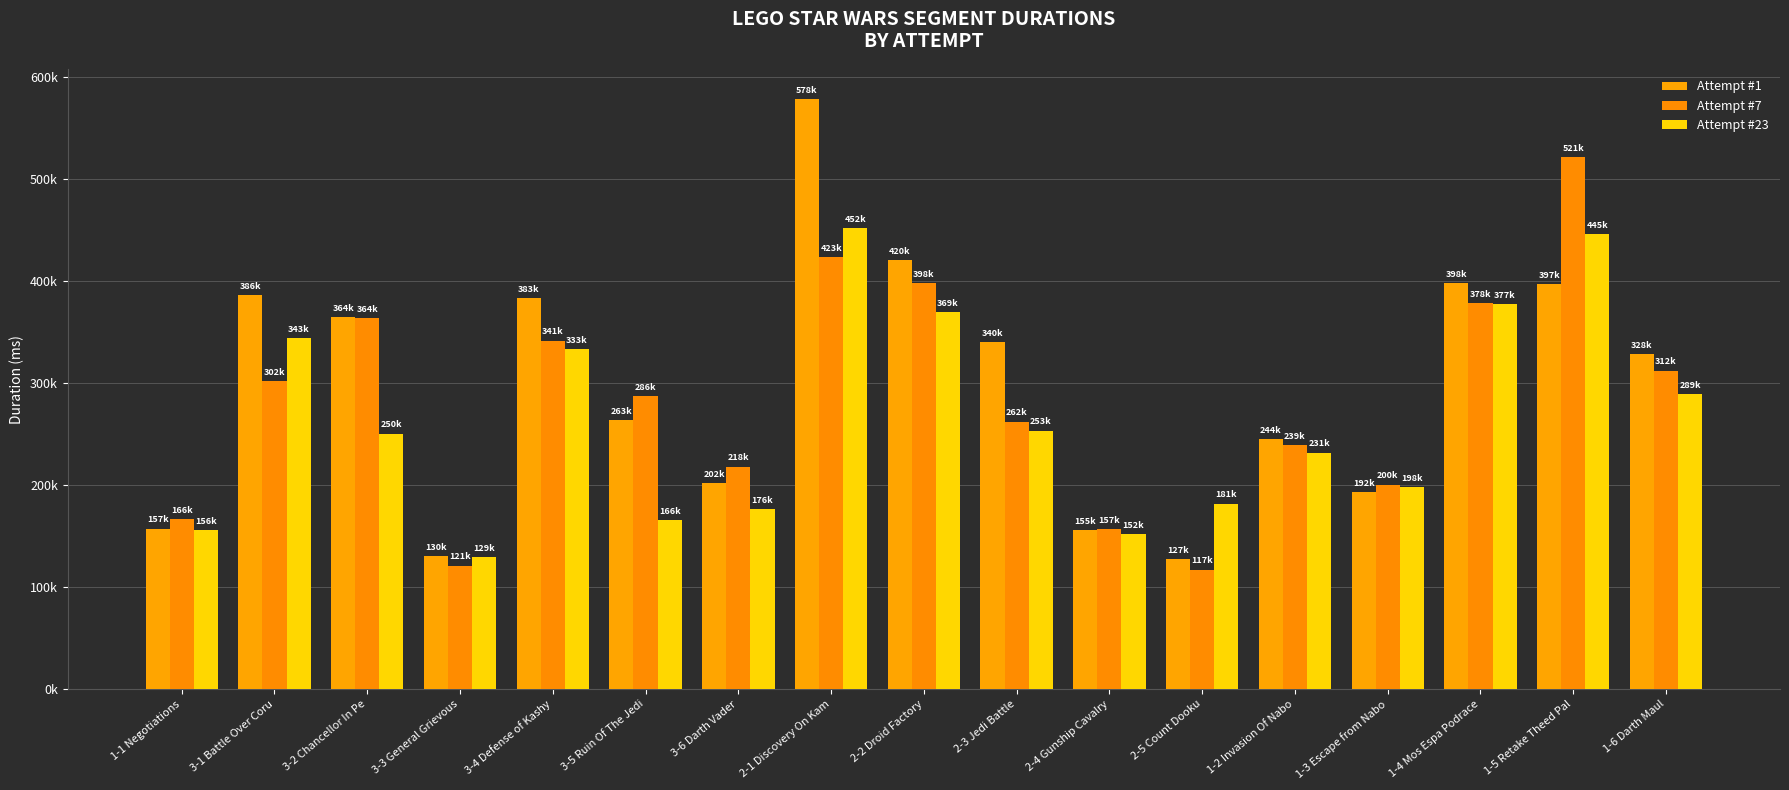

What is the sum of all Attempt #23 values?

4508457